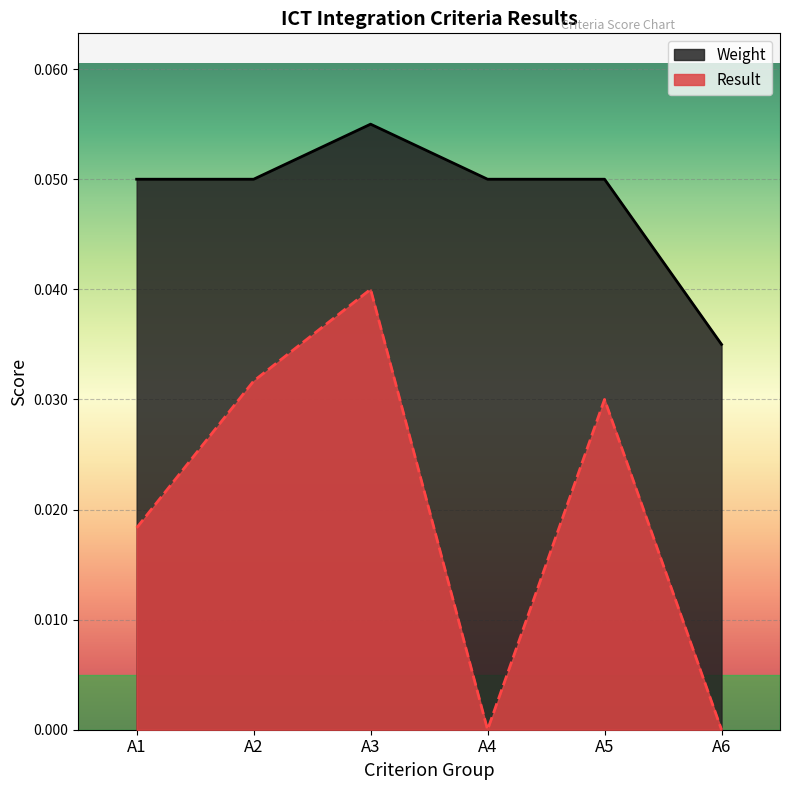

Reading left to right, what are all the values shown in this chart?

Result: 0.0	0.0	0.0	0.0	0.0	0.0
Weight: 0.1	0.1	0.1	0.1	0.1	0.0